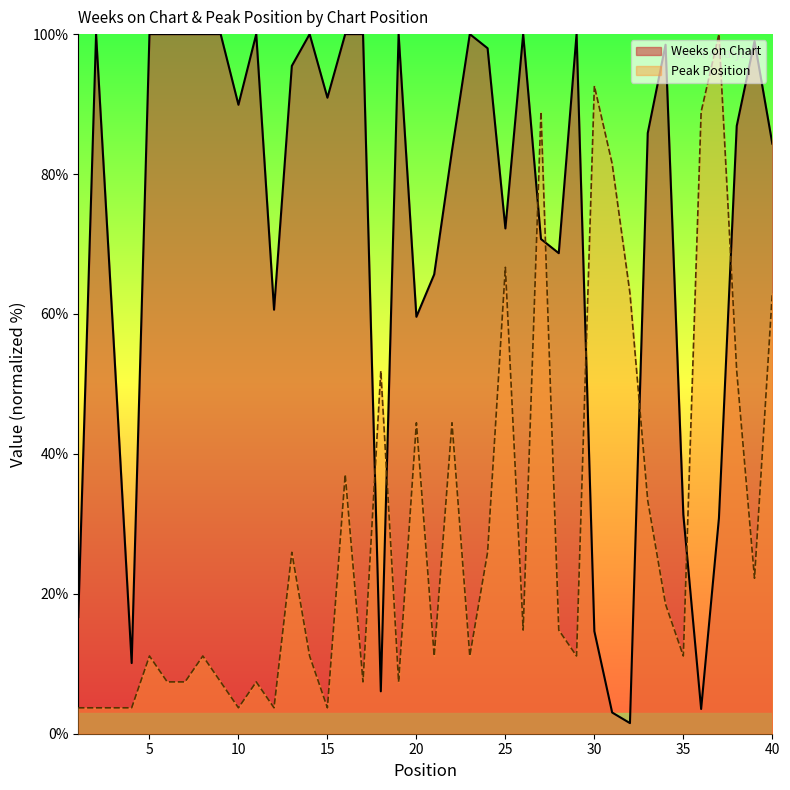

At which category is the sum across all series the highest?

27